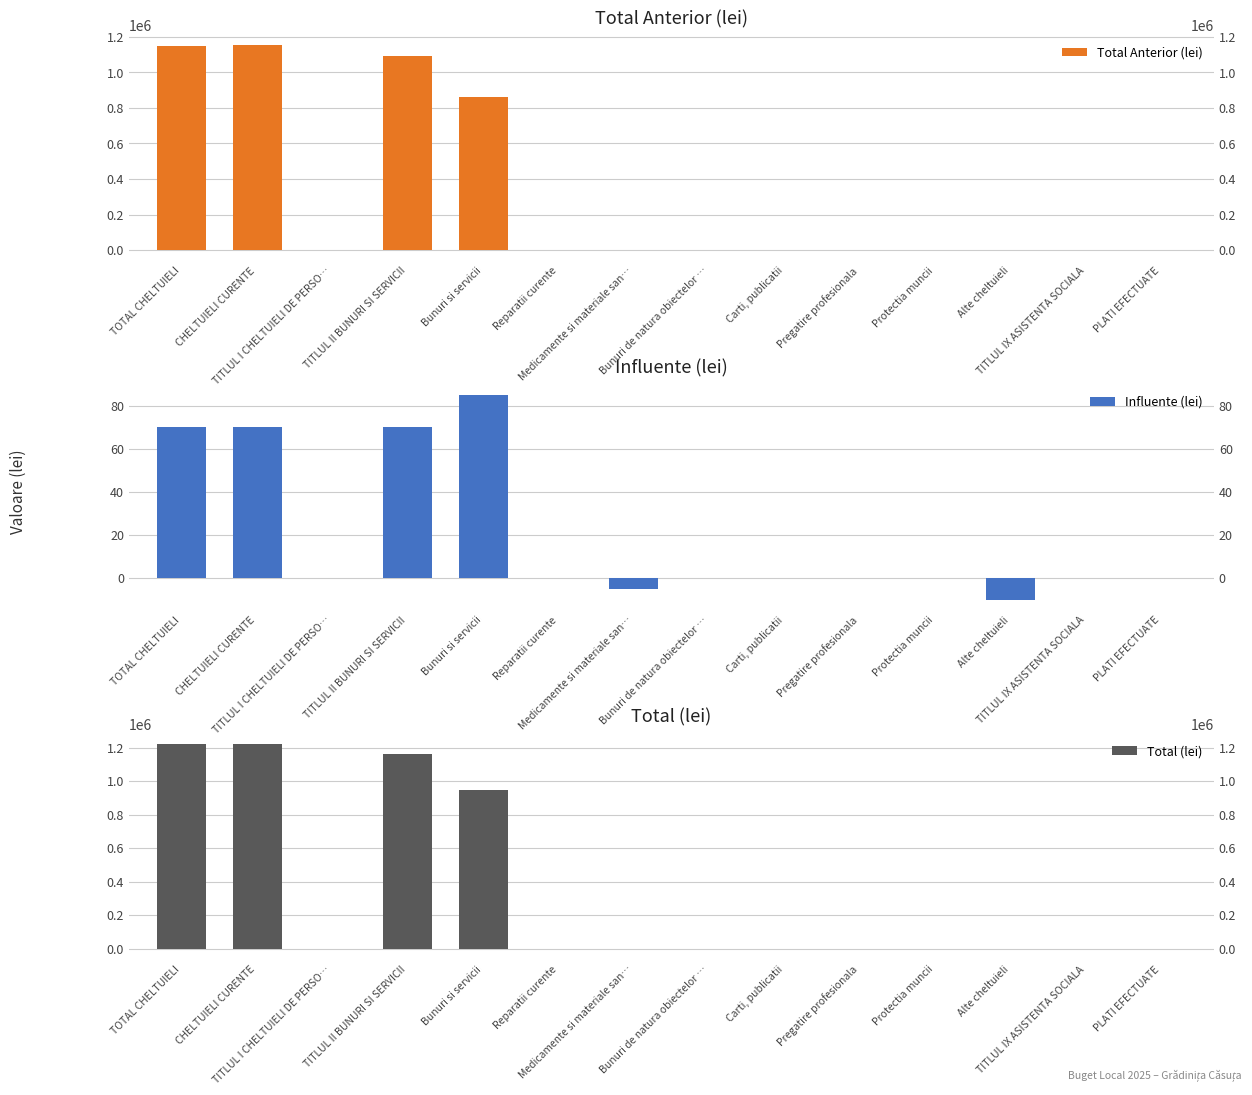

What is the minimum value for Influente (lei)?

-10